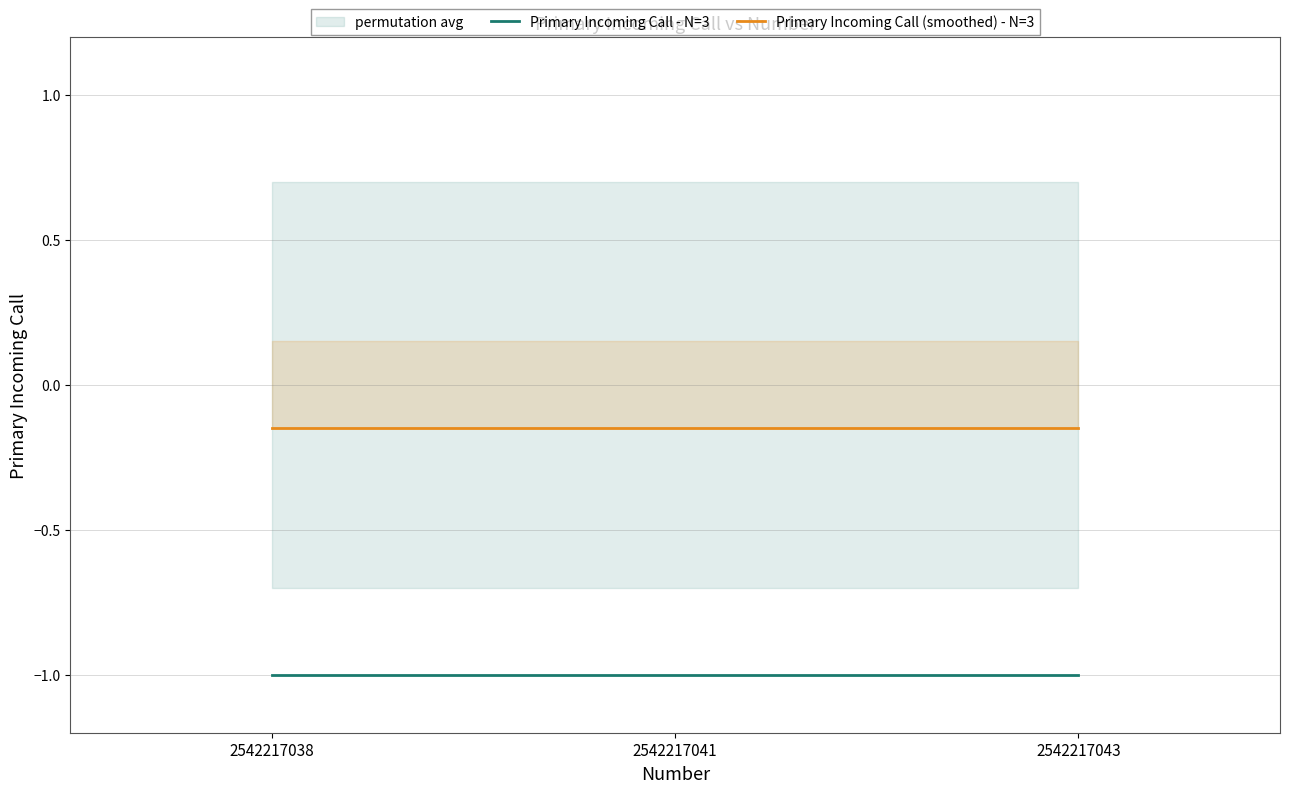

True or false: Primary Incoming Call - N=3 has a value of -1.0 at 2542217041.

True